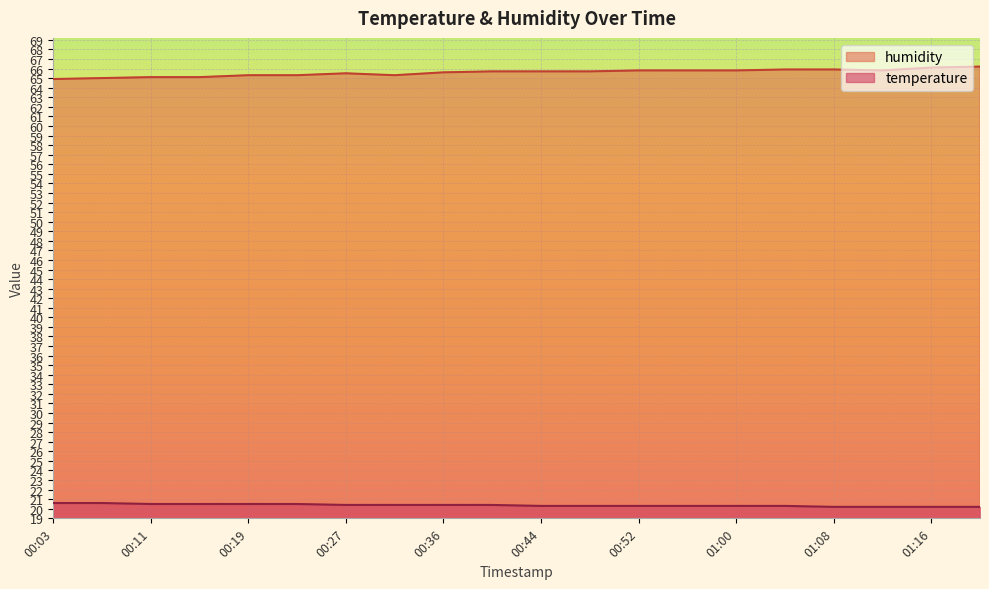

Which series has the widest spread of values?

humidity